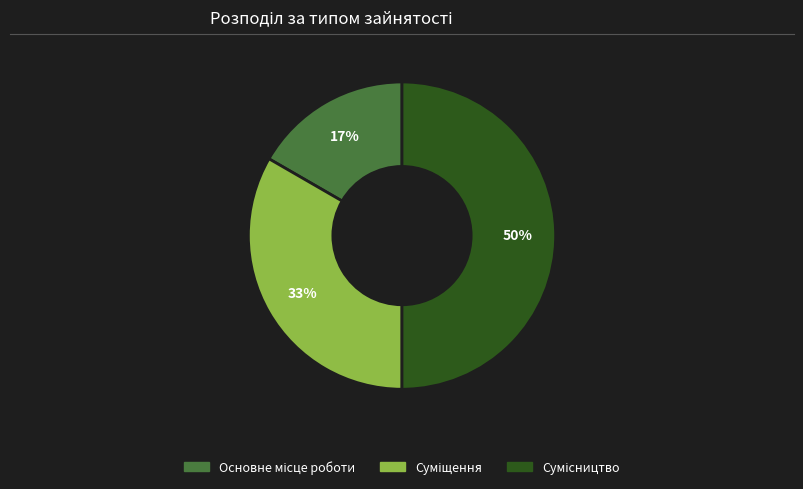

To the nearest percent, what is the difference between the largest and smallest slice percentages?

33%